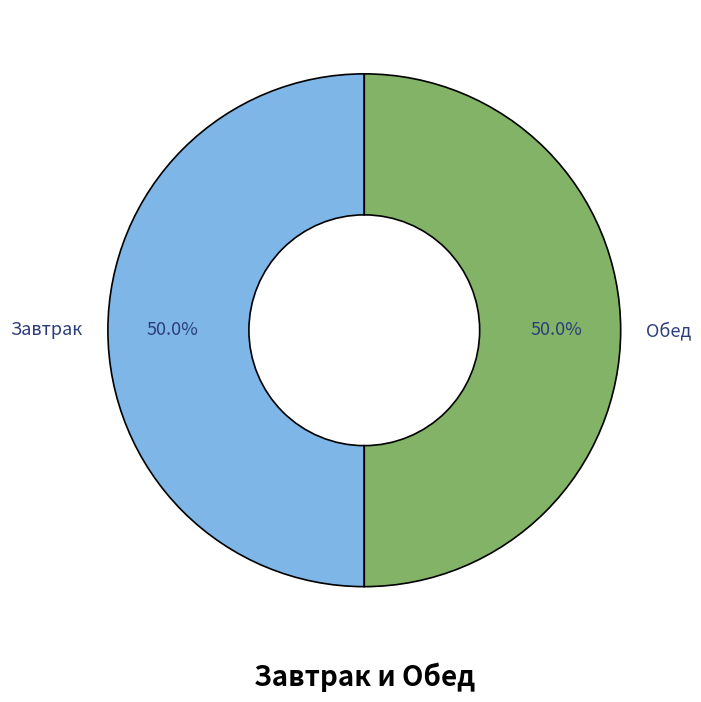

What is the ratio of the value at Обед to the value at Завтрак?

1.0